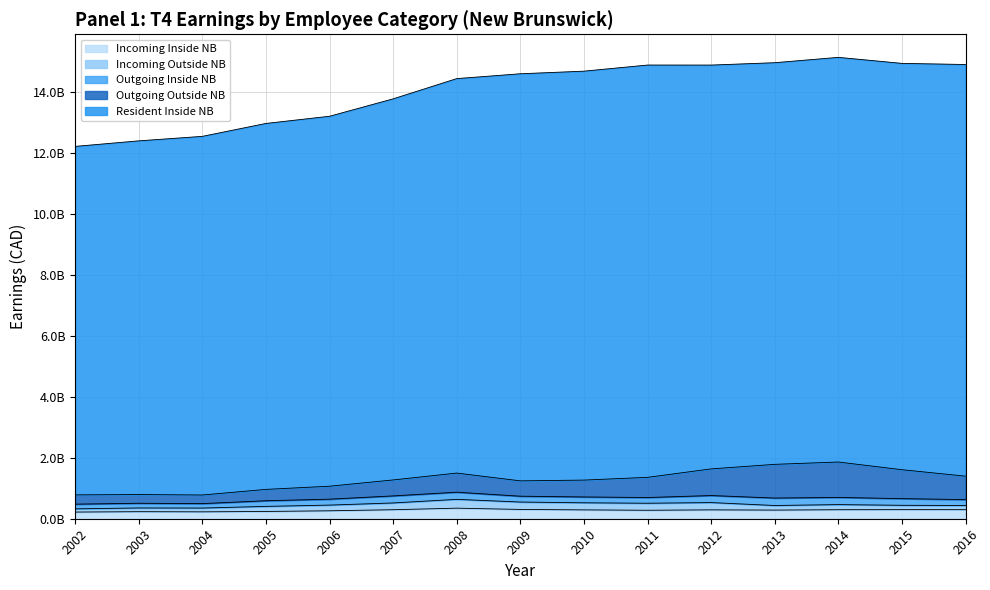

Rank the categories by Resident Inside NB value from highest to lowest.

2011, 2016, 2010, 2009, 2015, 2014, 2012, 2013, 2008, 2007, 2006, 2005, 2004, 2003, 2002